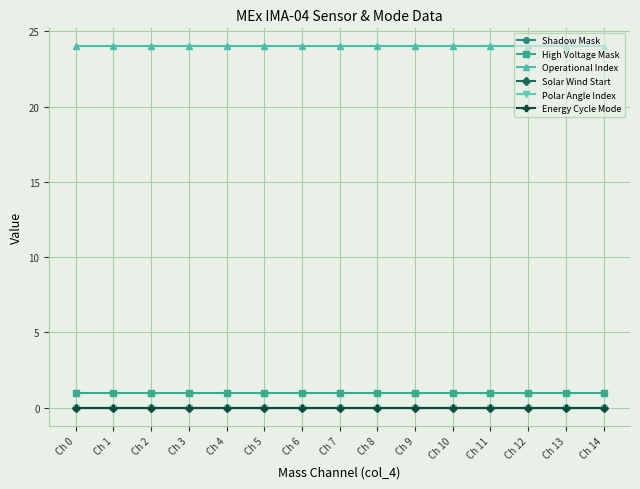

The value of High Voltage Mask at Ch 5 is 1. True or false?

True